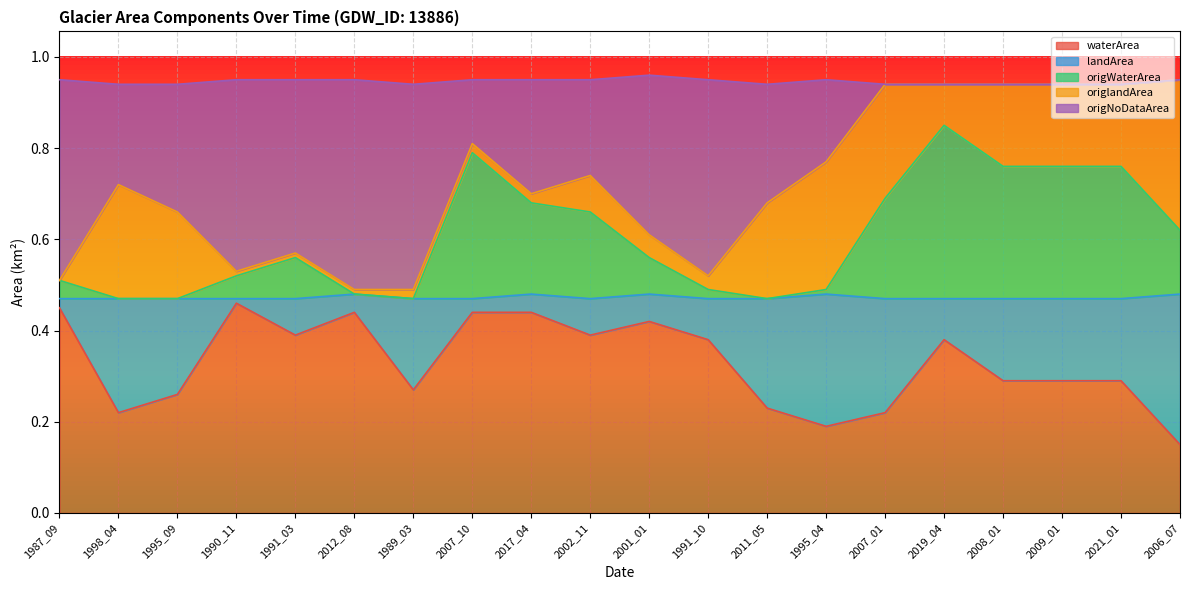

Is it true that waterArea equals 0.1 at 2021_01?

False